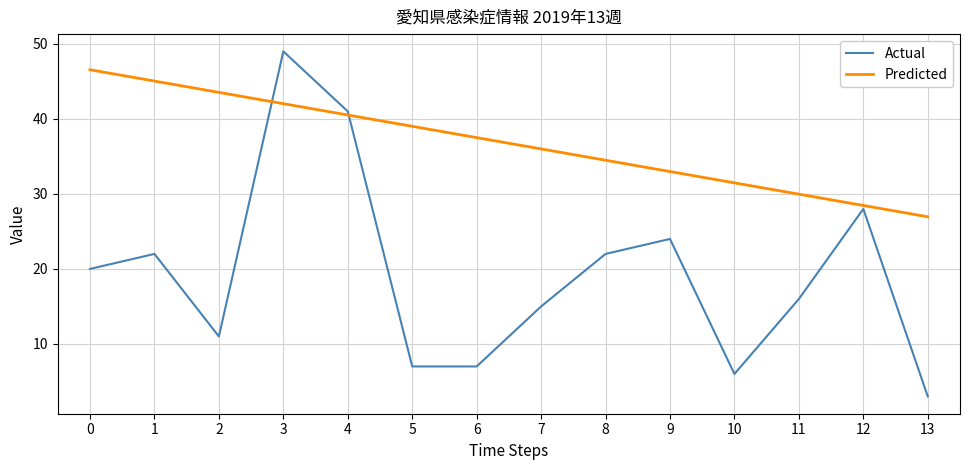

Does the chart have visible grid lines?

Yes